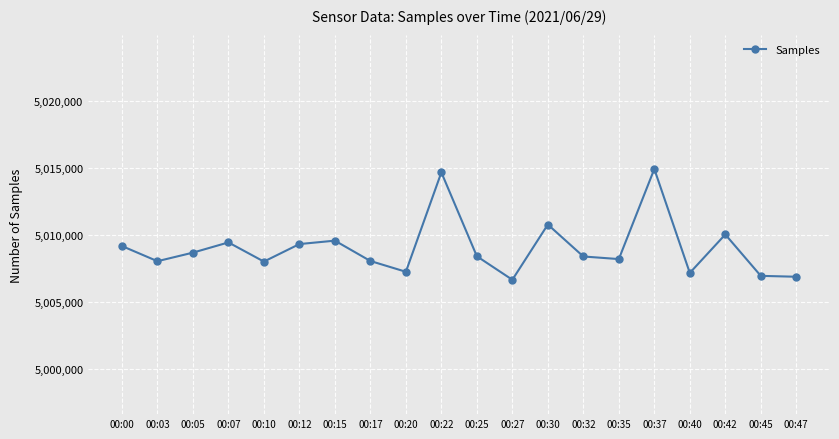

Which has a higher value, 00:37 or 00:03?

00:37